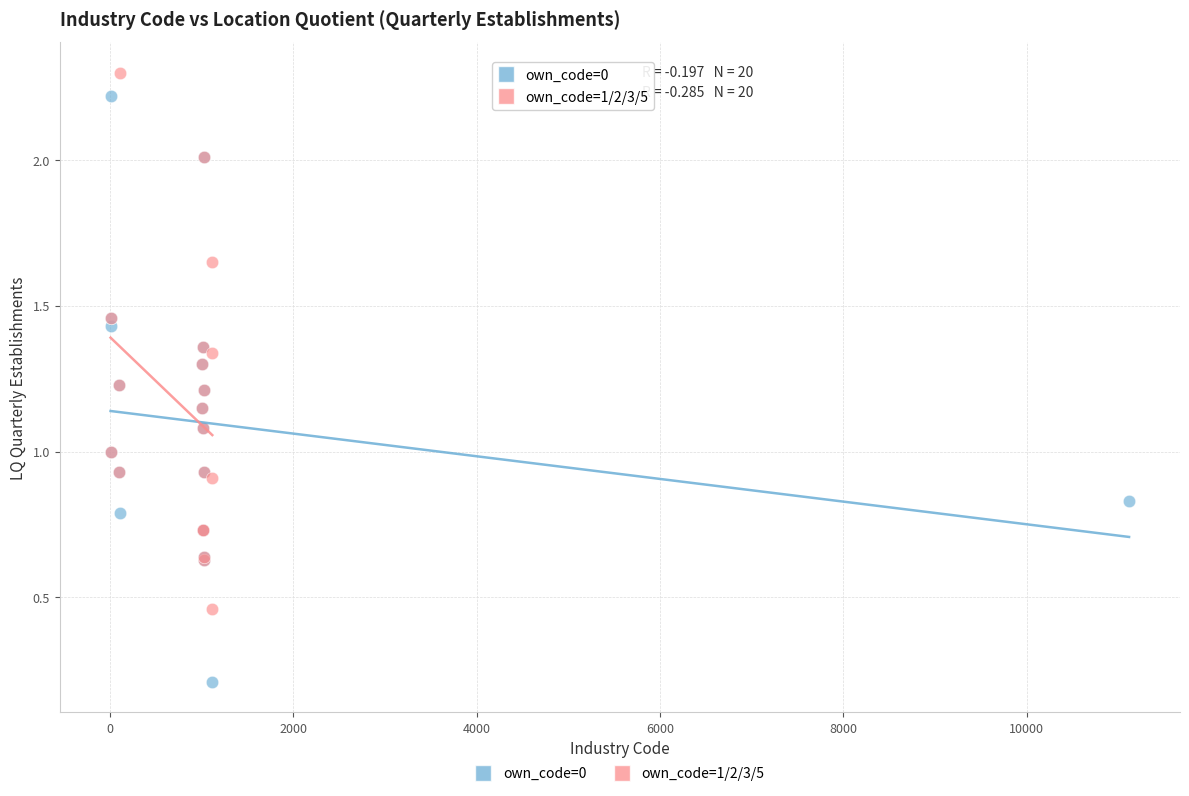

Which series reaches the minimum Y coordinate?

own_code=0